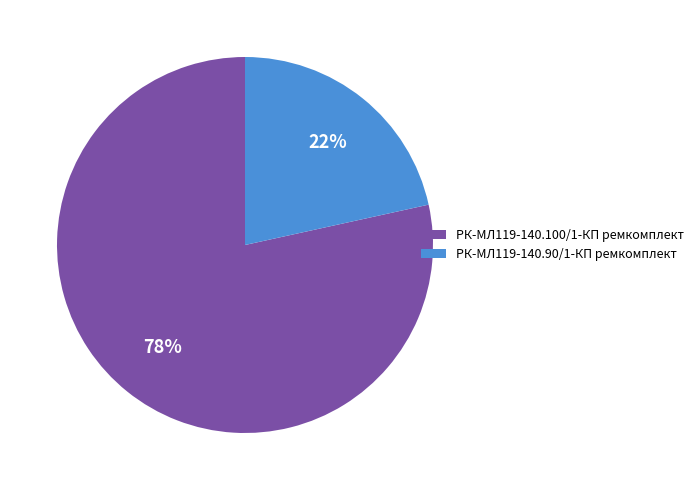

Which category has the smallest portion of the pie?

РК-МЛ119-140.90/1-КП ремкомплект